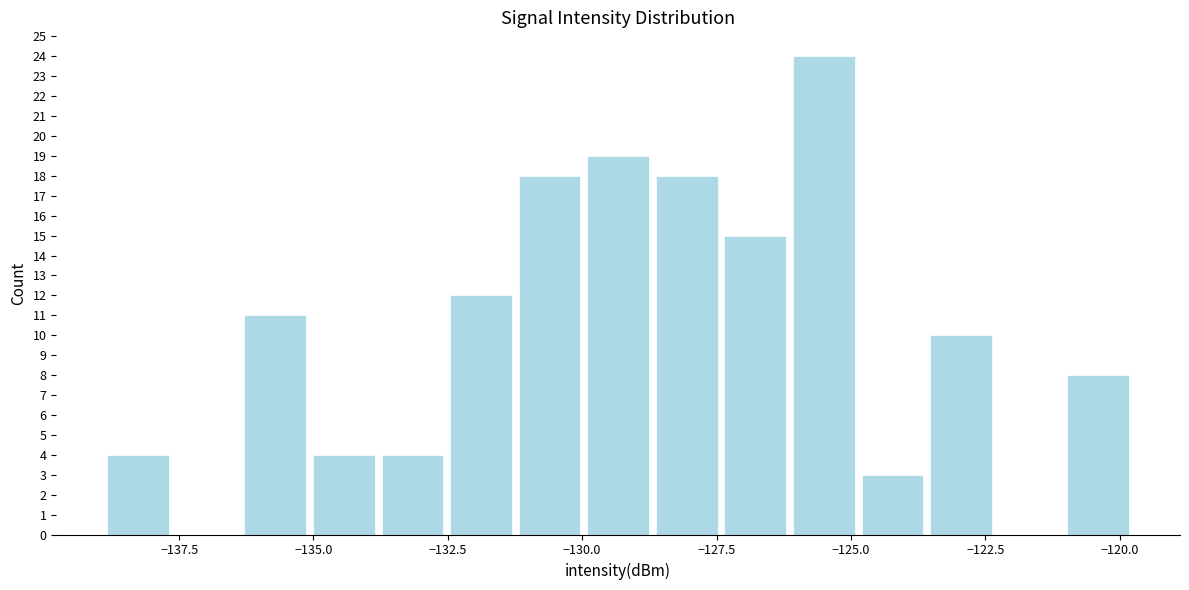

Read against the x-axis, roughly where is the centre of the tallest bar?

-125.5